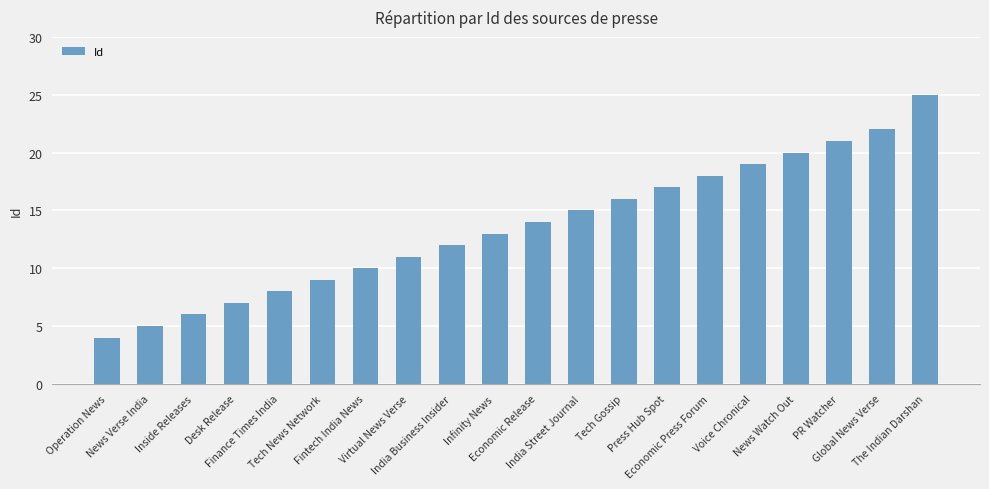

How many data points are less than 14?

10